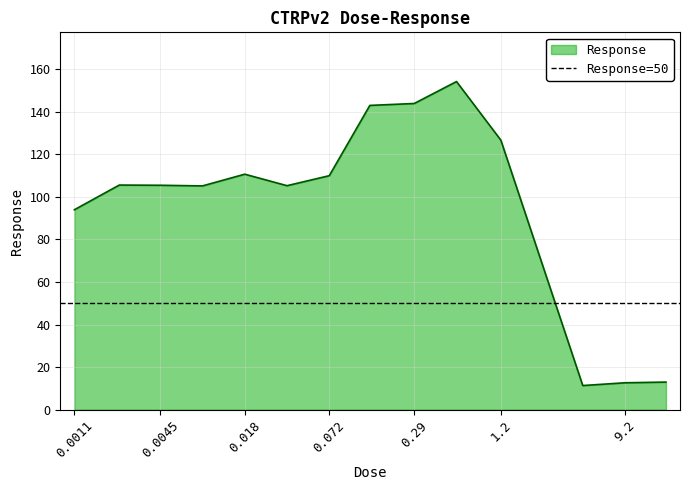

Read the value at 0.009.

105.1